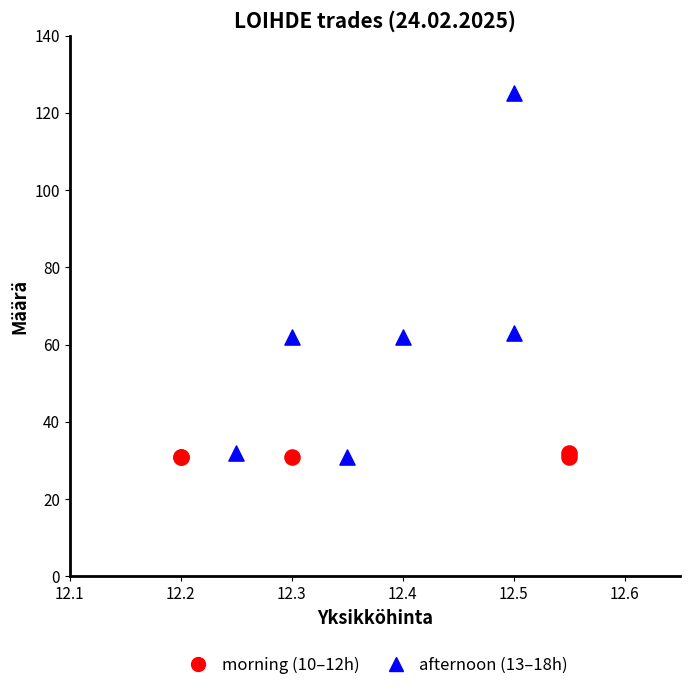

Which series has the largest Y range (max minus min)?

afternoon (13–18h)